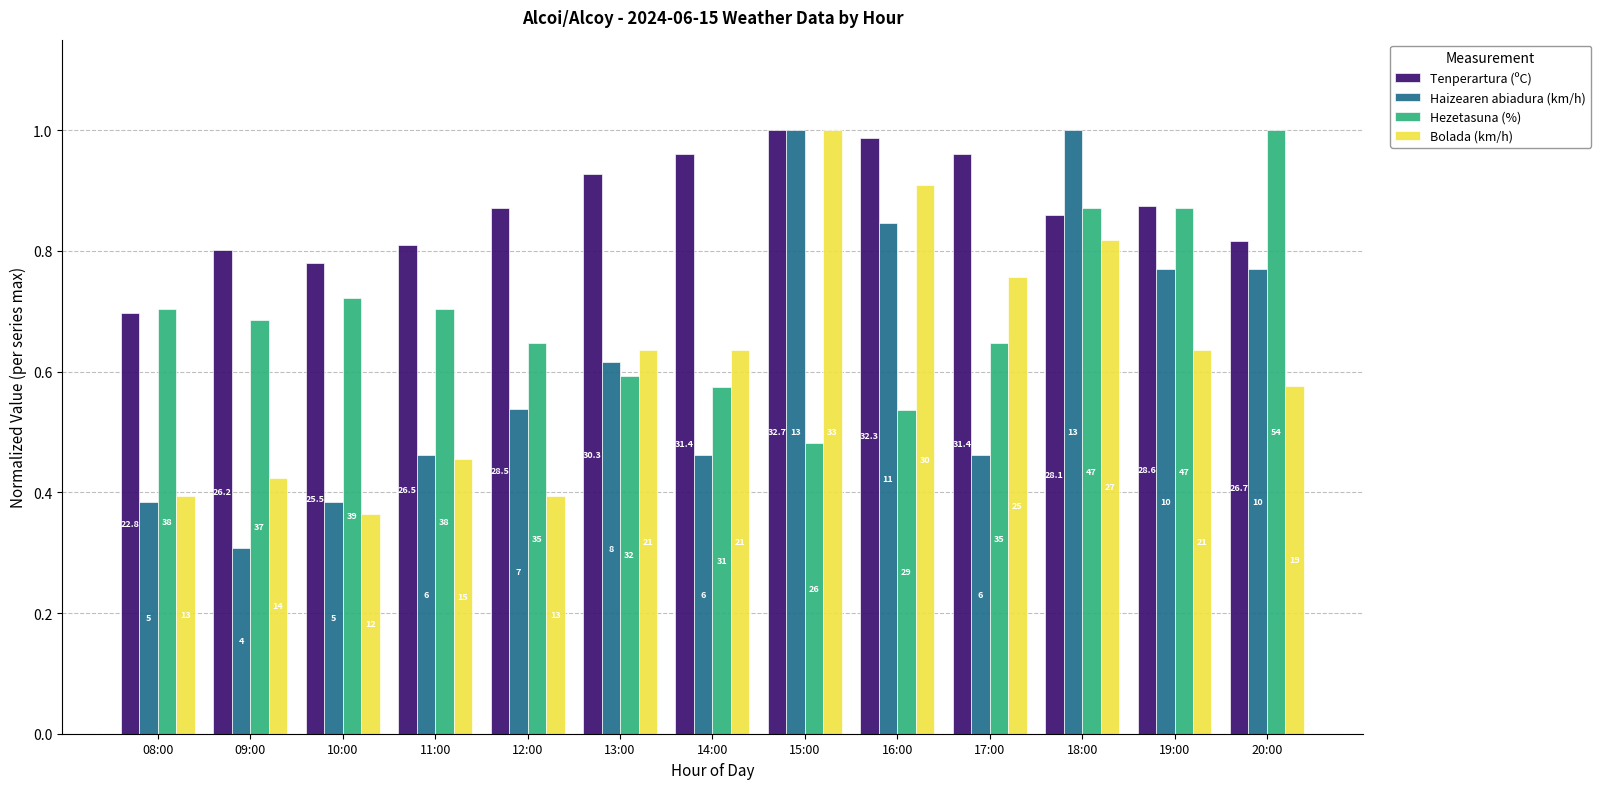

What is the label of the 3rd bar from the right?

18:00